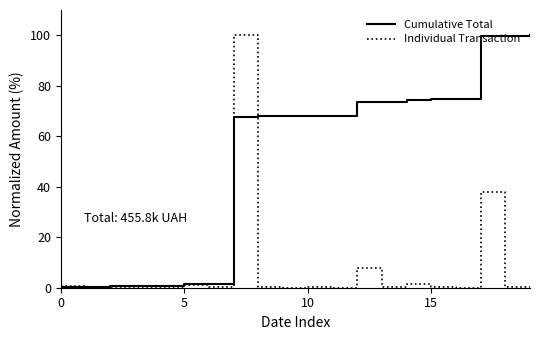

Rank the series by their average value, from highest to lowest.

Cumulative Total, Individual Transaction